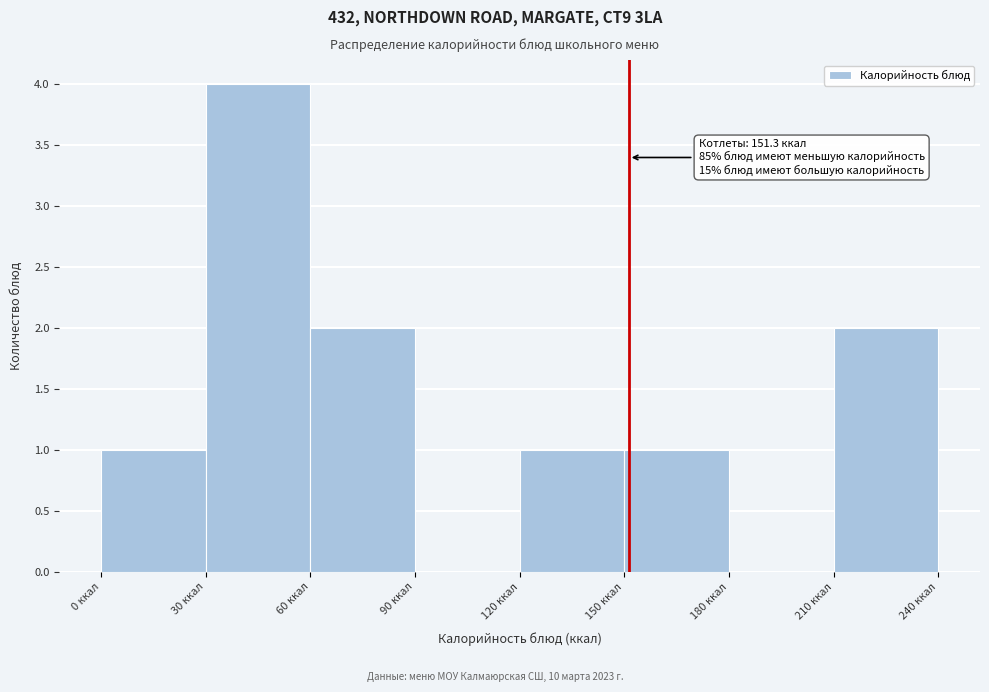

Which range on the x-axis has the tallest bar?

30 to 60